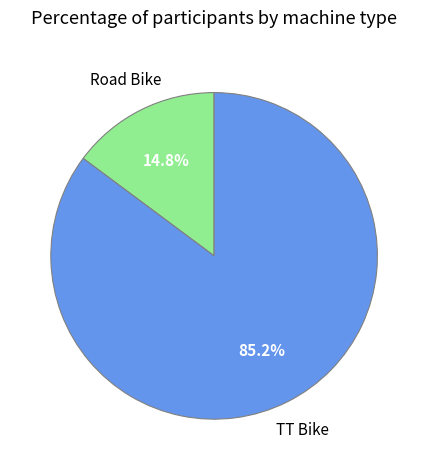

Does any single category account for the majority?

Yes